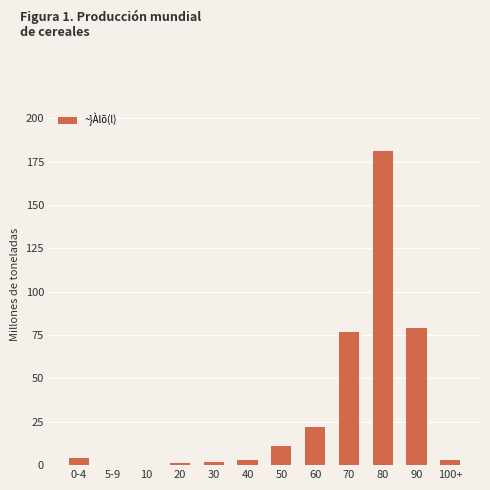

What is the sum of all values?

383